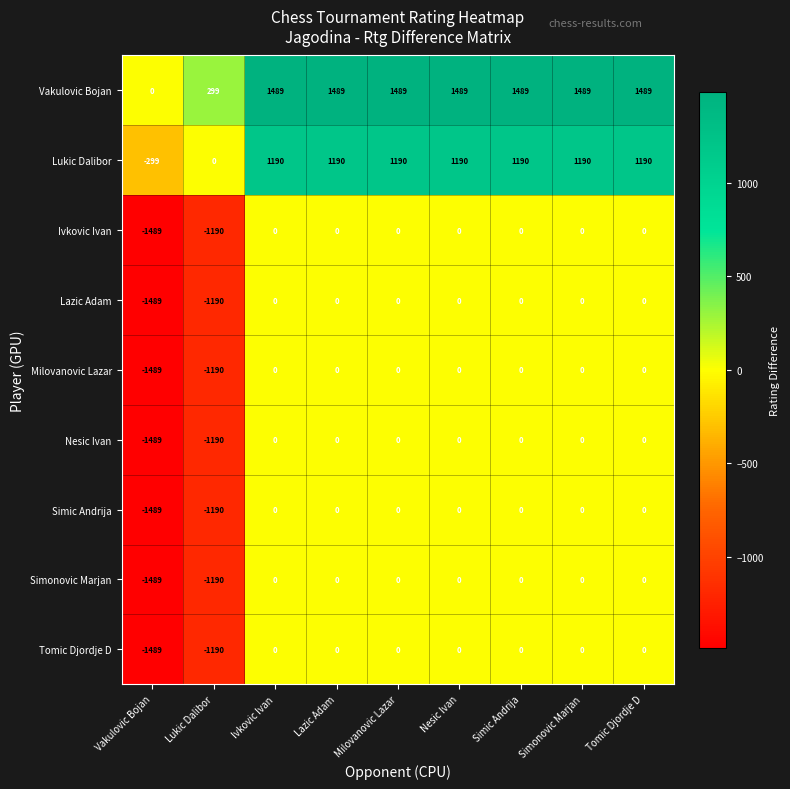

Count the number of data series in this chart.

9